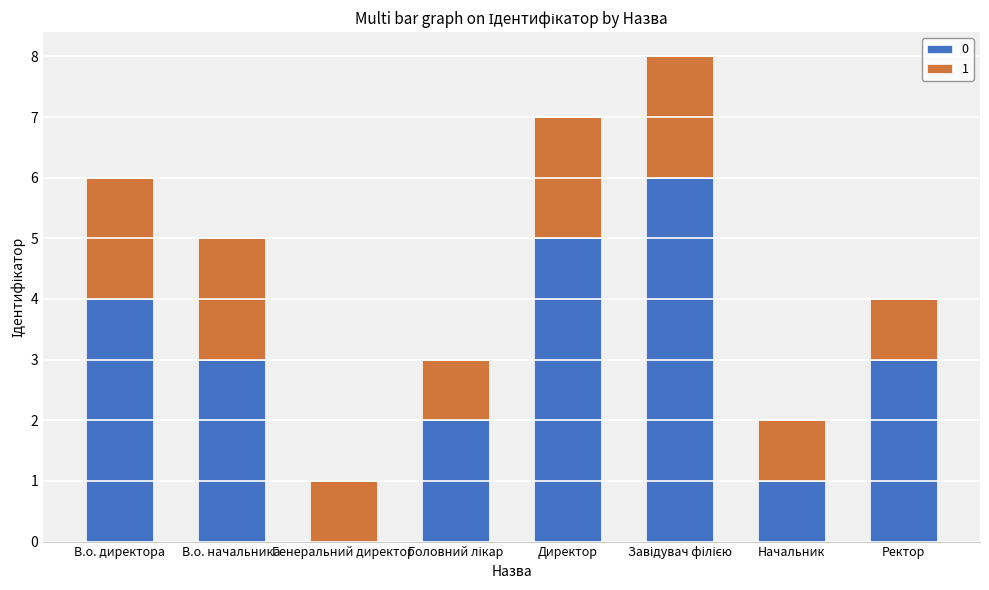

What is the total value across all series at Директор?

7